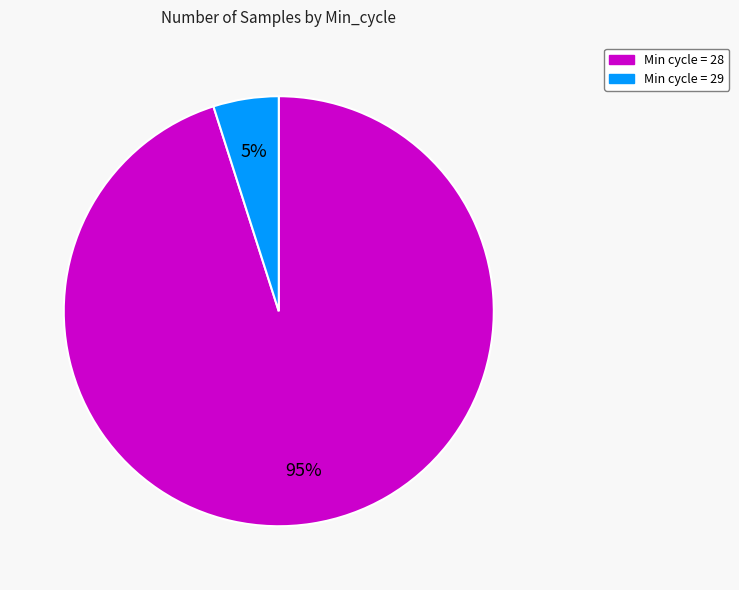

To the nearest percent, what is the difference between the largest and smallest slice percentages?

90%